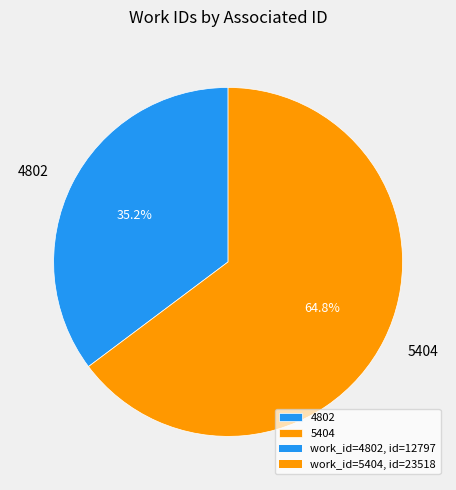

Does 4802 account for over 50% of the chart?

No